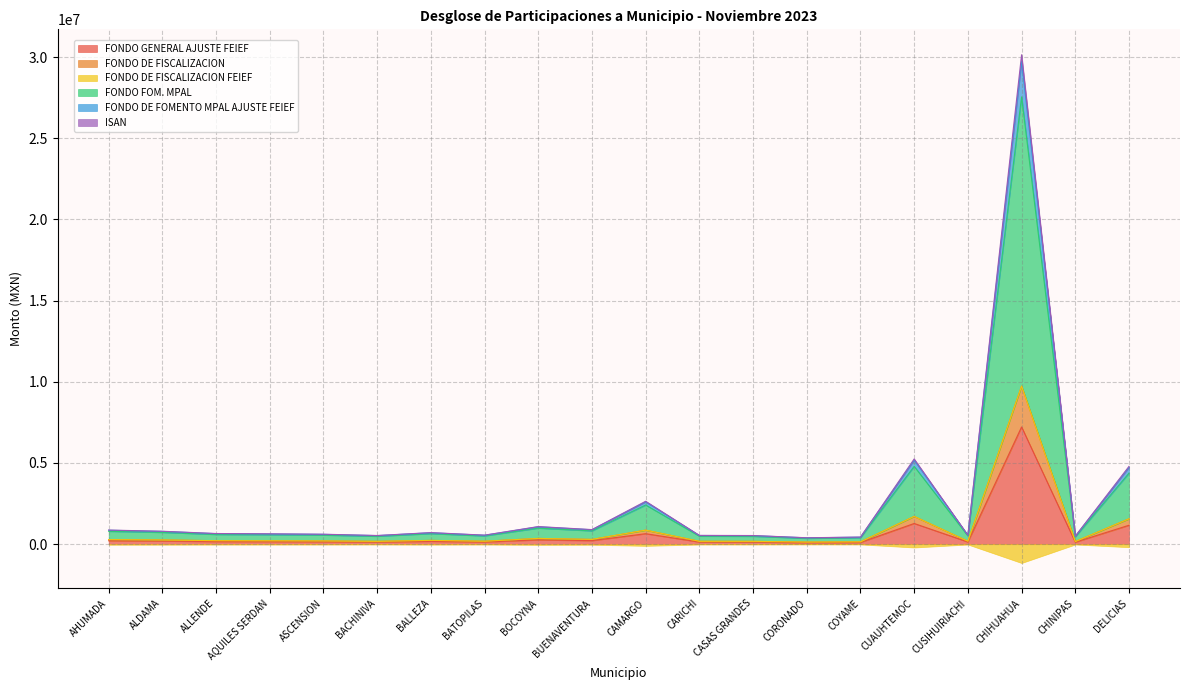

What is the value of the FONDO DE FISCALIZACION FEIEF point at the 20th from the left?

1562004.4